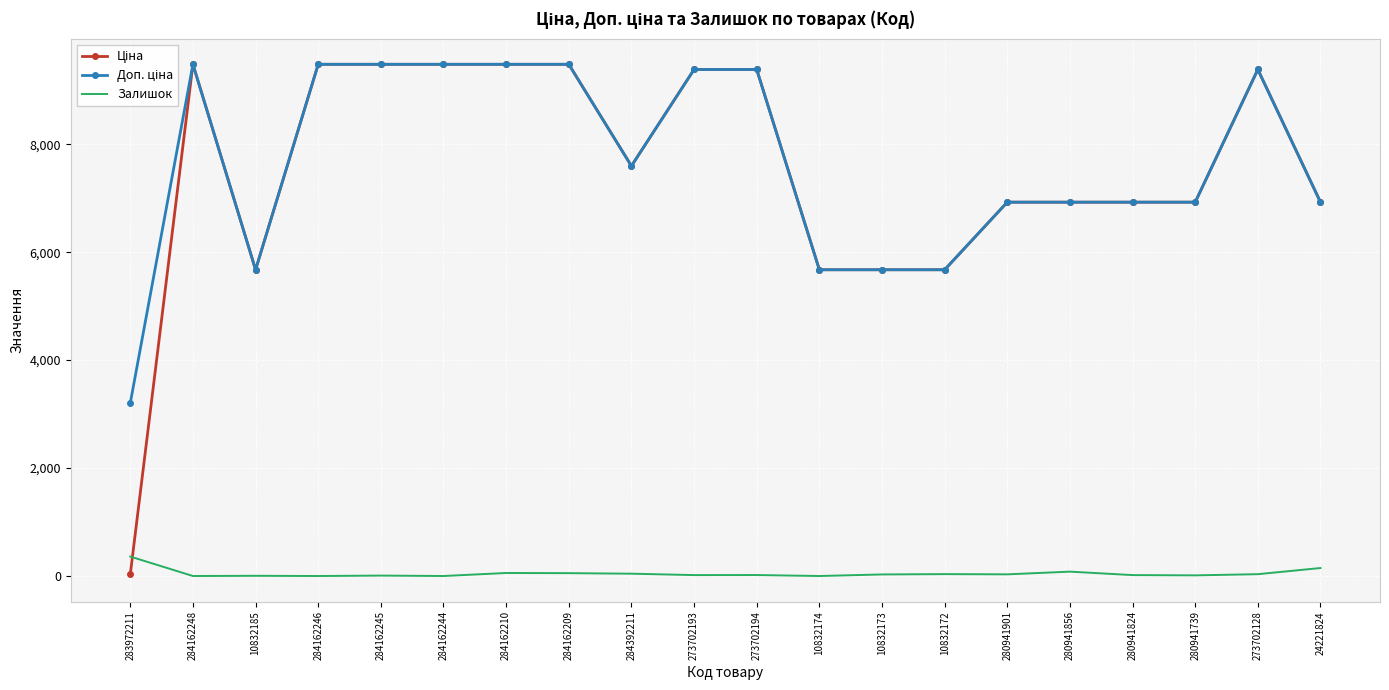

What is the total value across all series at 284162248?

18960.1